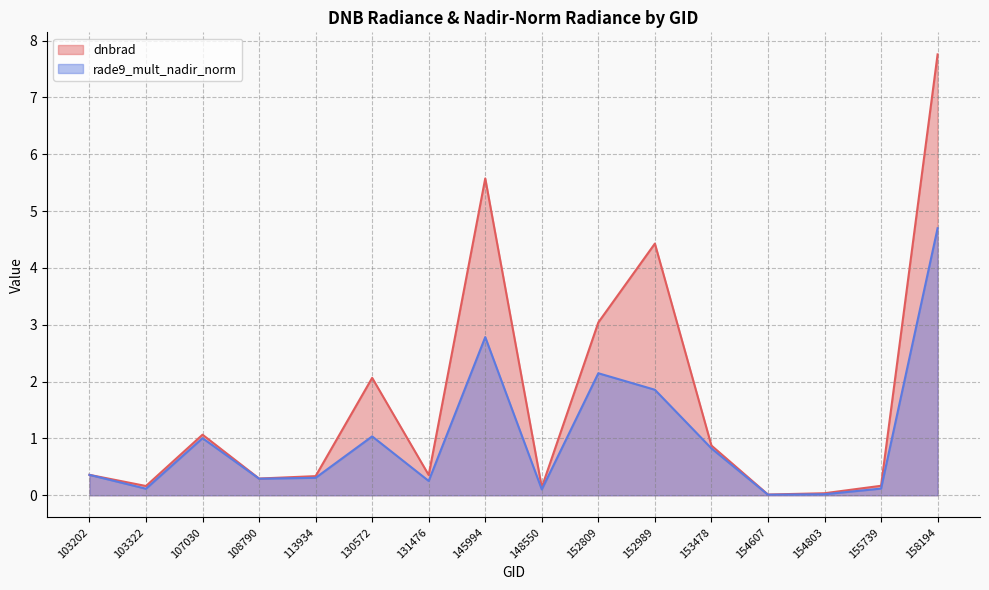

Between 103322 and 153478, which series saw the biggest shift?

dnbrad